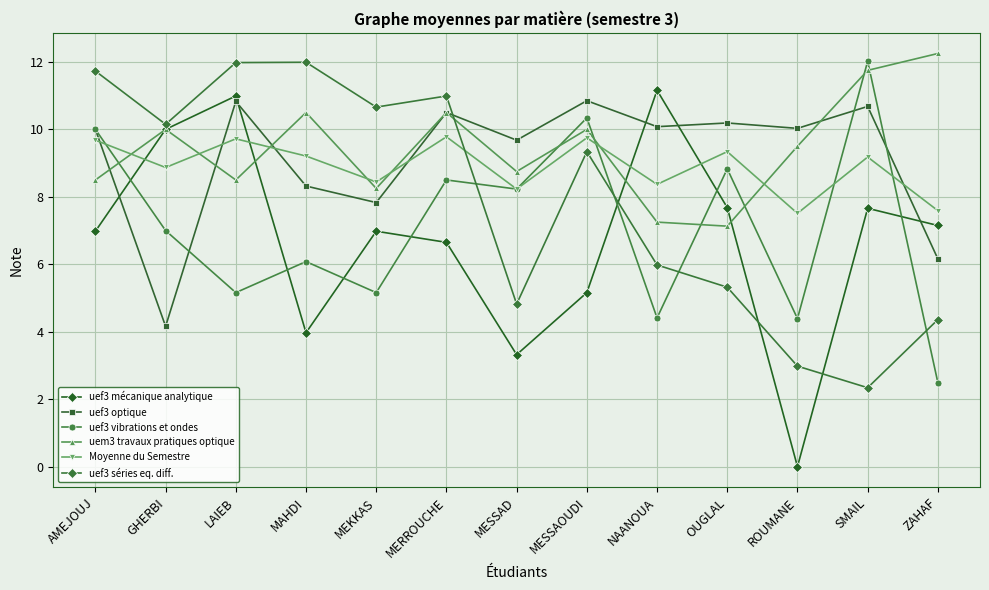

Is it true that uef3 optique equals 10.8 at MESSAOUDI?

True